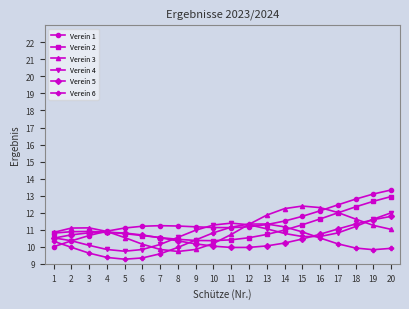

List the series in order of their peak value, highest first.

Verein 1, Verein 2, Verein 3, Verein 4, Verein 5, Verein 6